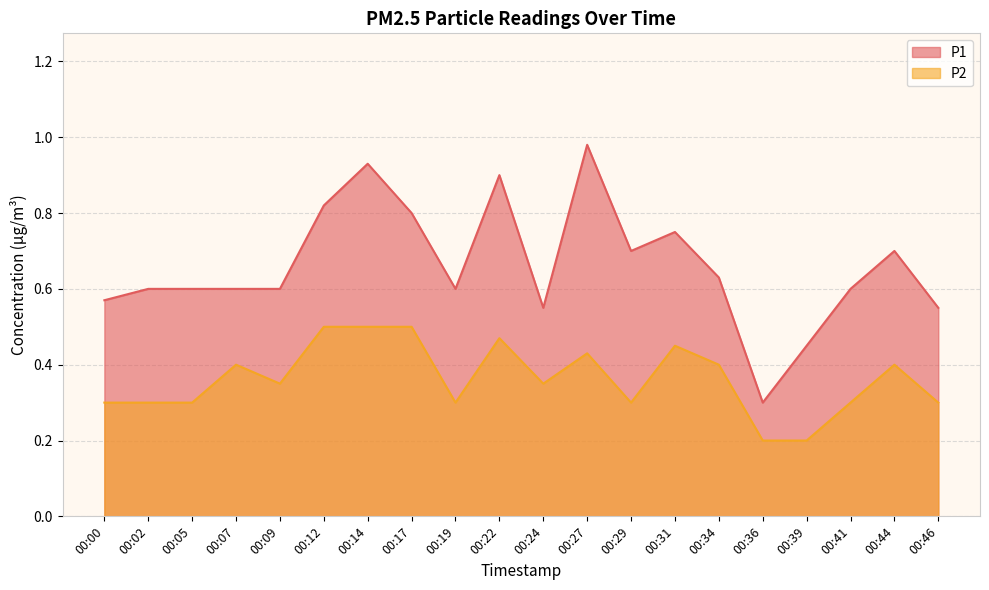

Does the chart have visible grid lines?

Yes